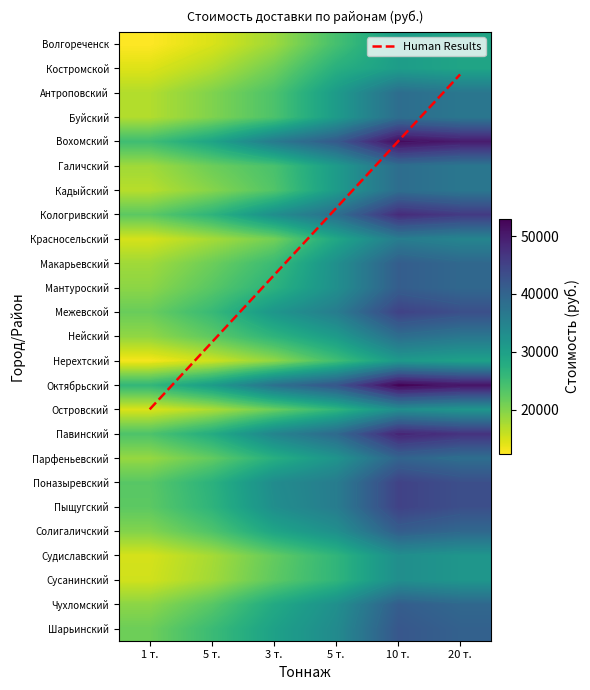

What is the greatest value displayed?

53000